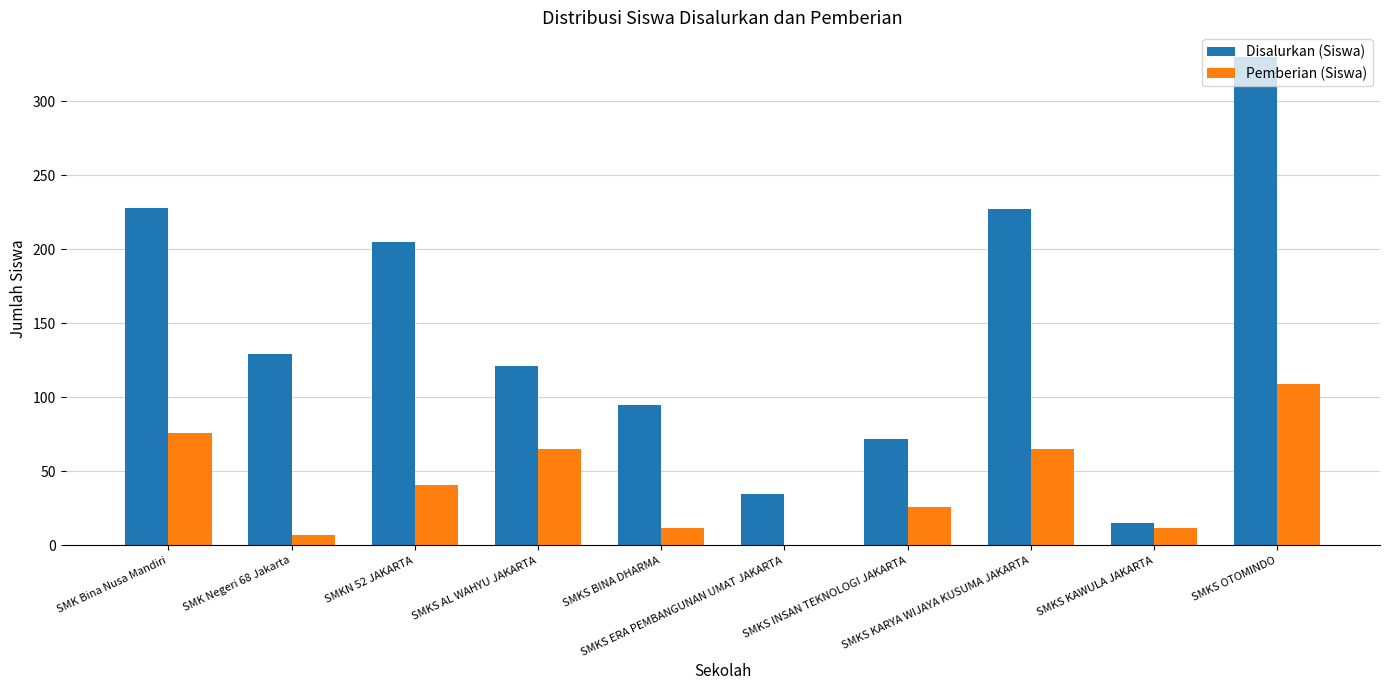

Which series has the largest total across all categories?

Disalurkan (Siswa)